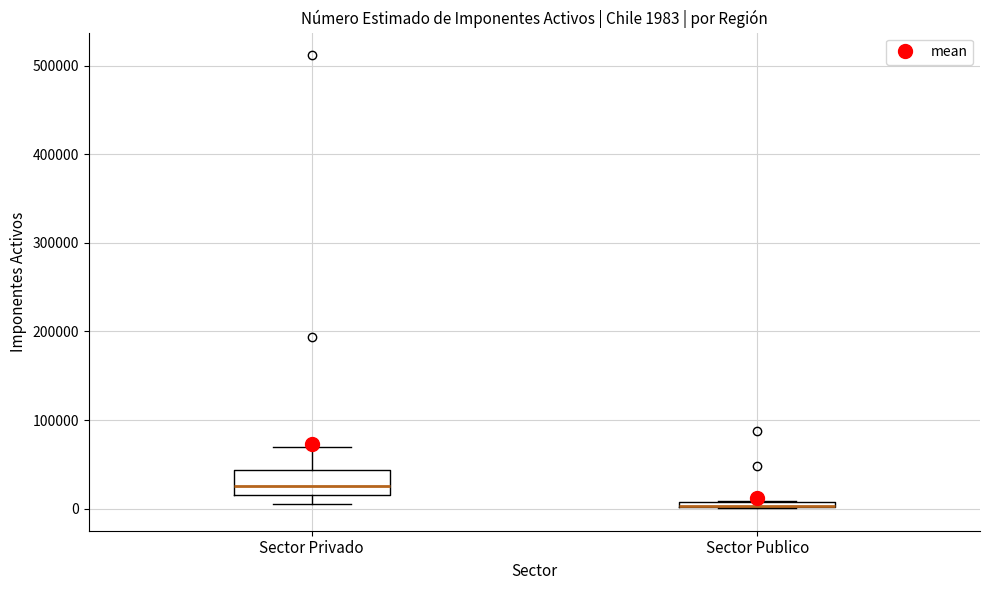

Comparing the boxes themselves (not the whiskers), which one is the tallest?

Sector Privado